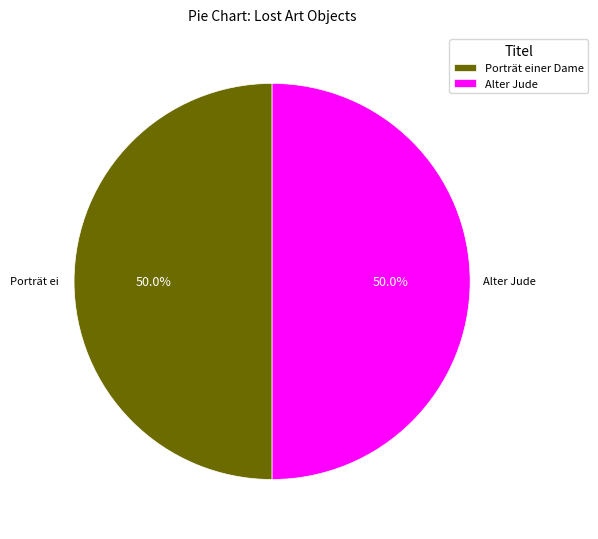

Is the sum of Porträt einer Dame and Alter Jude greater than half?

Yes